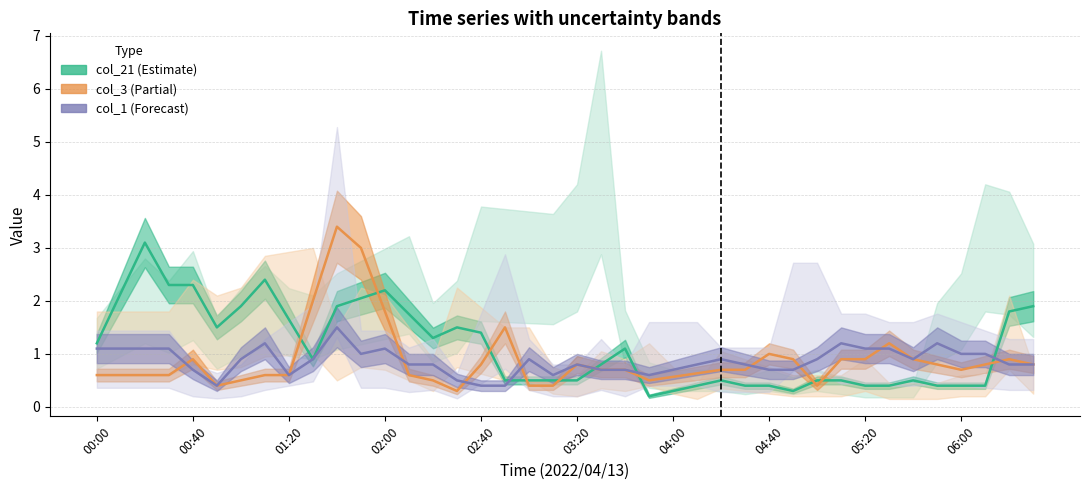

Which series has the widest spread of values?

col_3